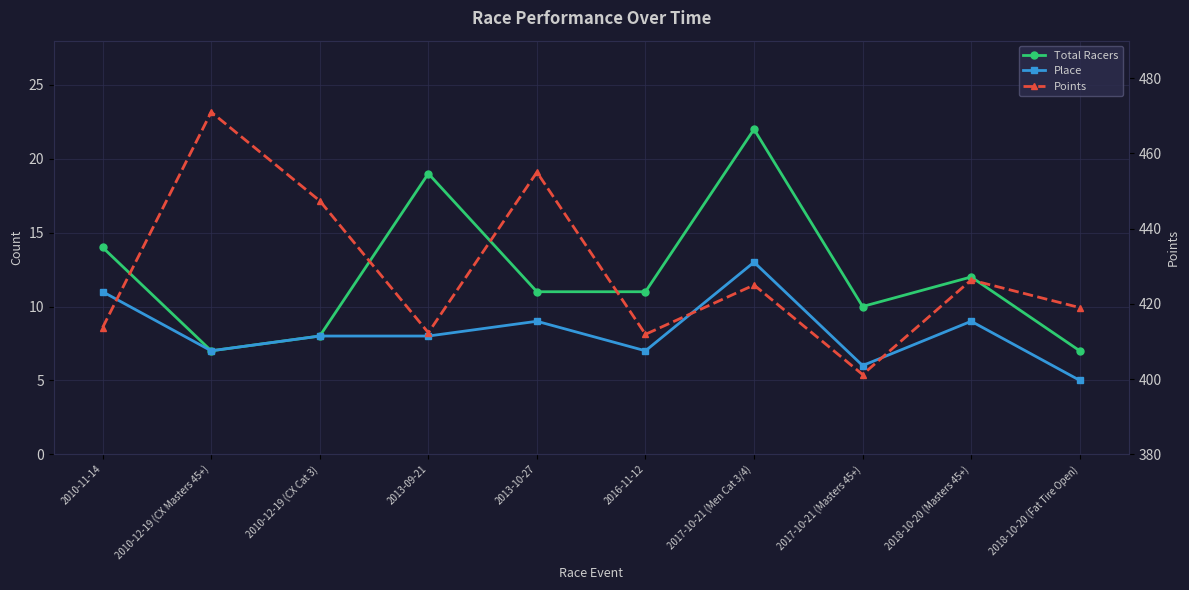

Which series changed the most between 2010-12-19 (CX Cat 3) and 2017-10-21 (Masters 45+)?

Points